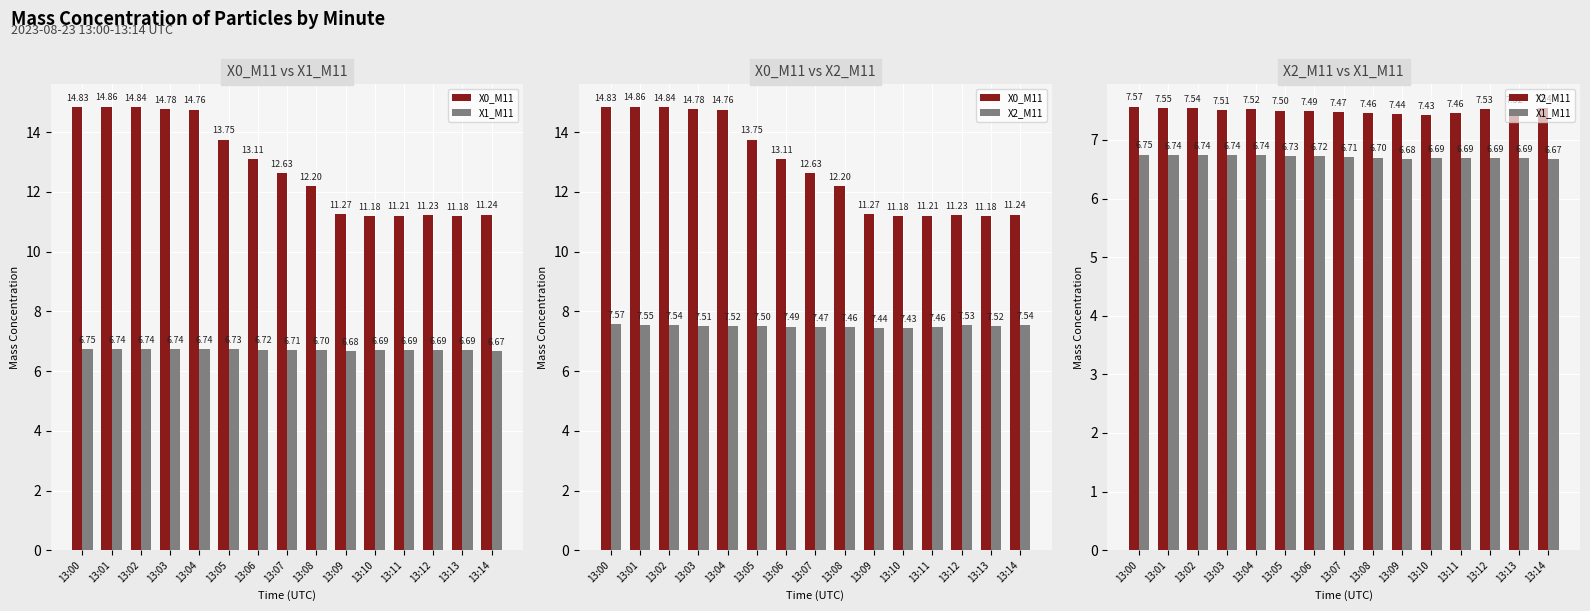

What is the highest value of the X1_M11 series?

6.8